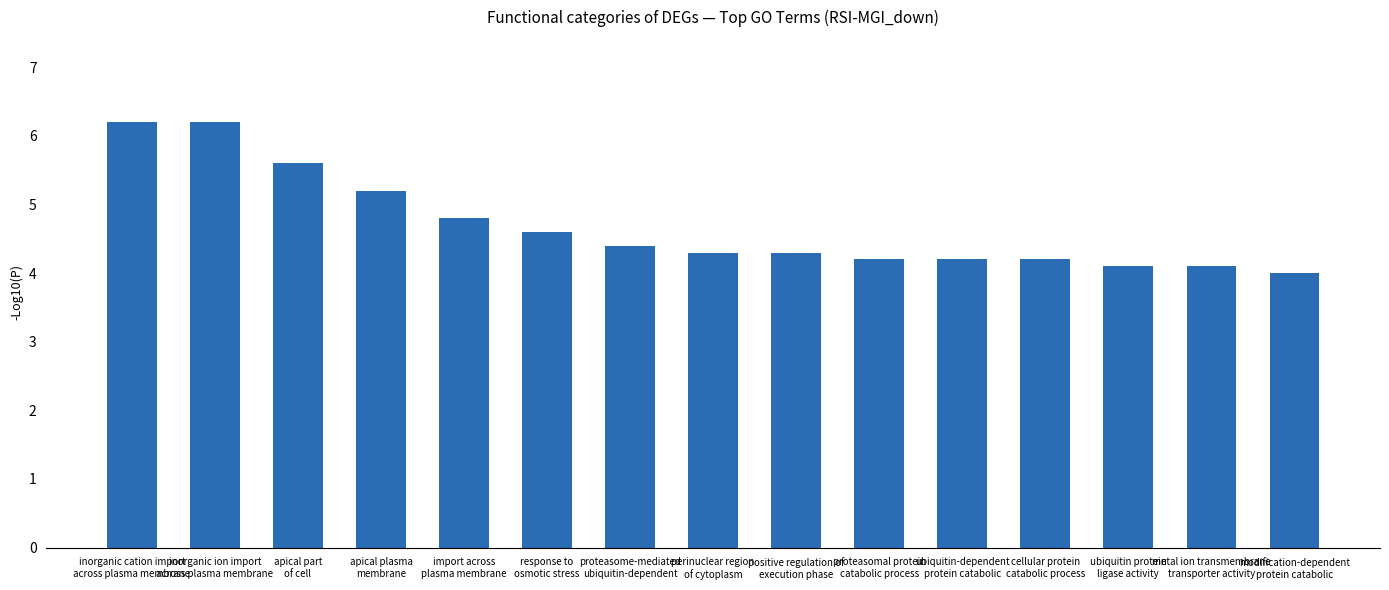

What is the difference between the second highest and minimum values?

2.2